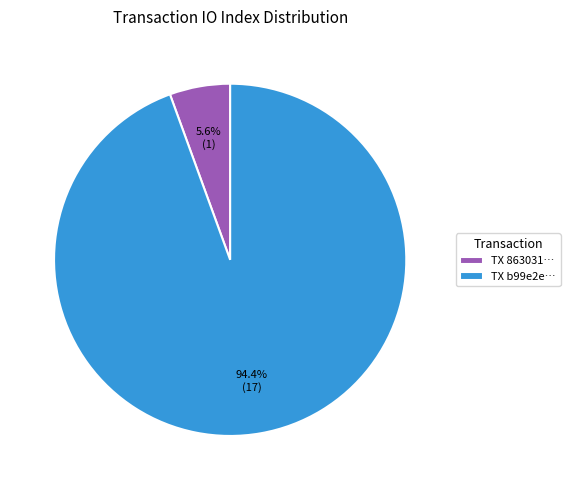

What is the majority slice?

TX b99e2e…